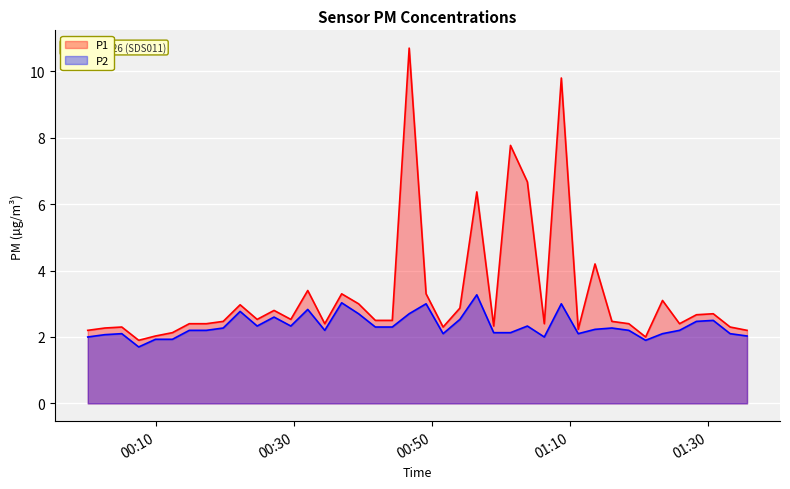

Which series has the widest spread of values?

P1